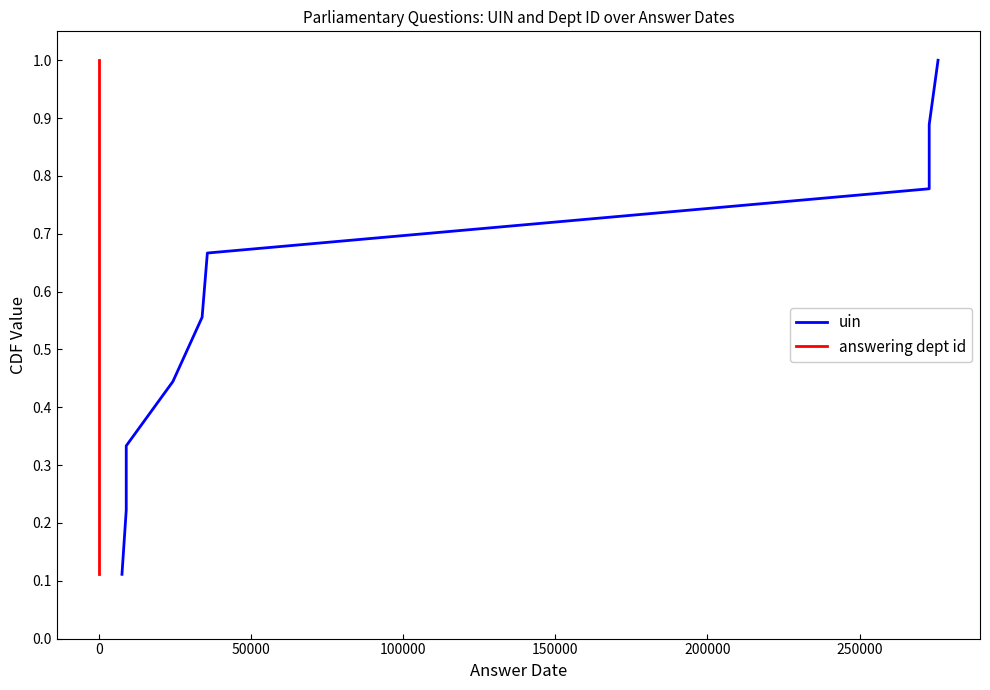

True or false: uin and answering dept id intersect in this chart.

False